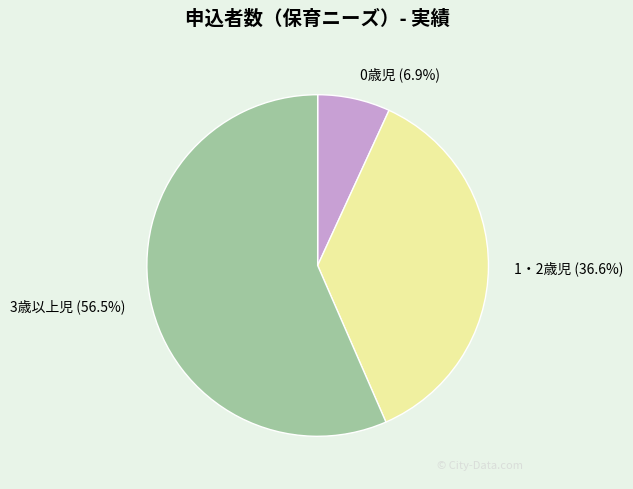

To the nearest percent, what percentage of the pie is 1・2歳児?

37%